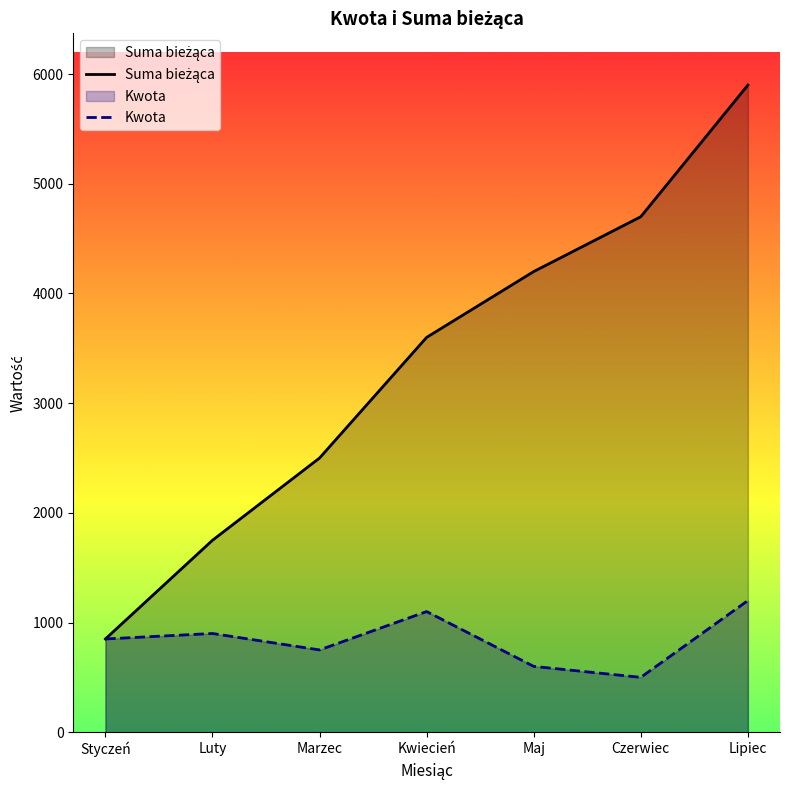

How many values in the Suma bieżąca series exceed 3600?

3